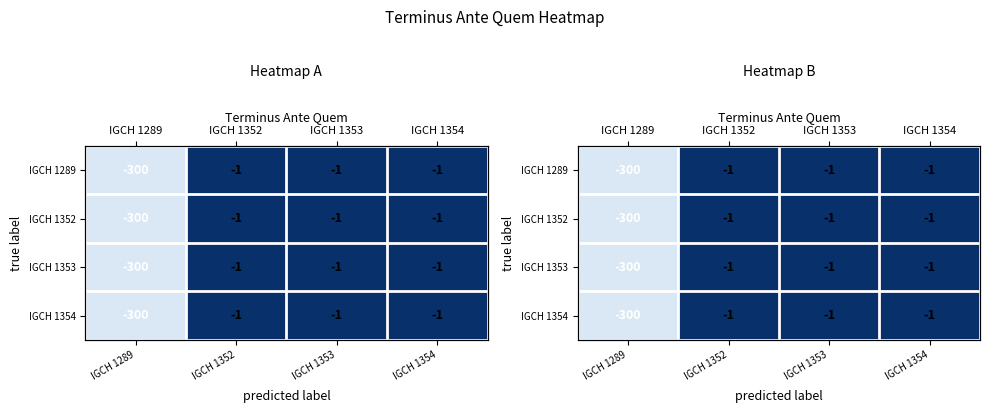

The IGCH 1354 series shows -1 at IGCH 1354. True or false?

False